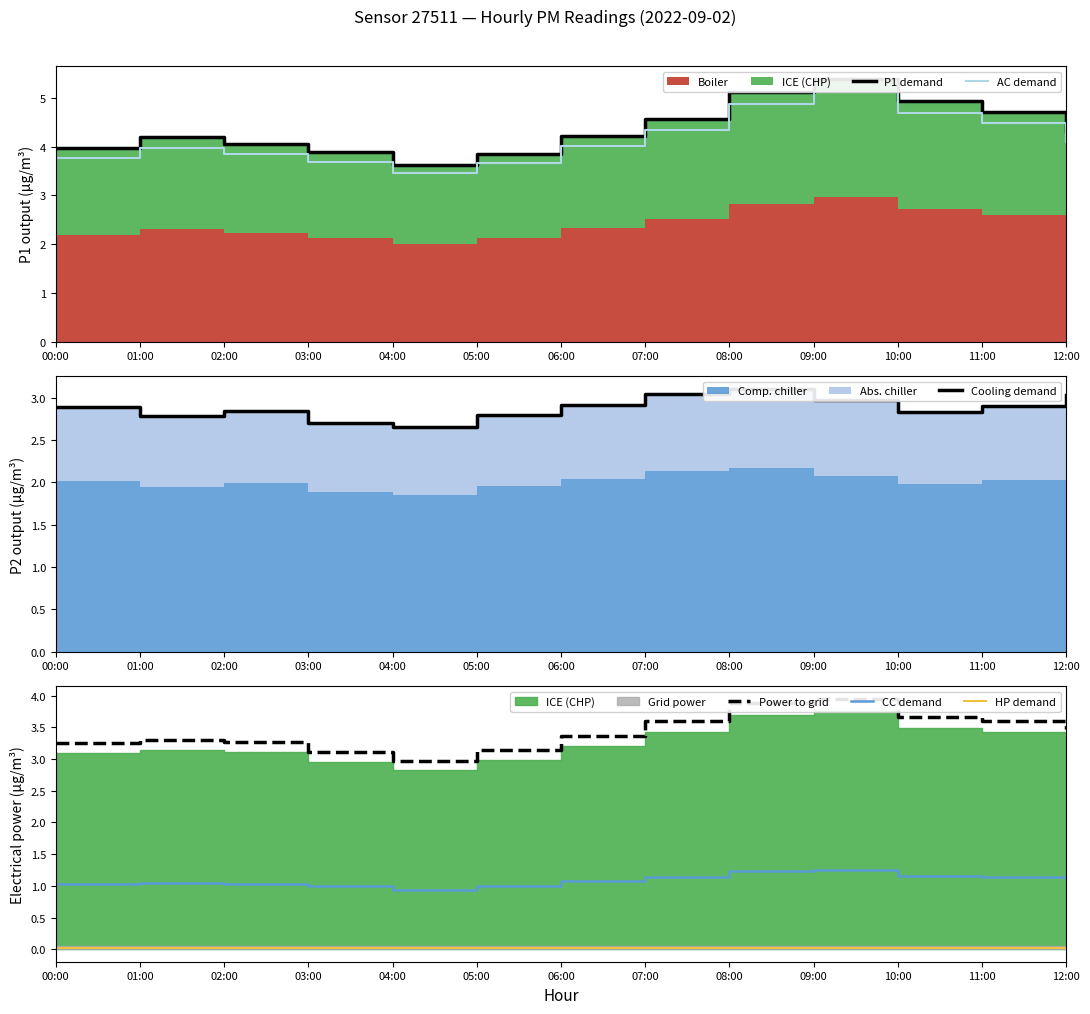

True or false: HP demand and CC demand intersect in this chart.

False